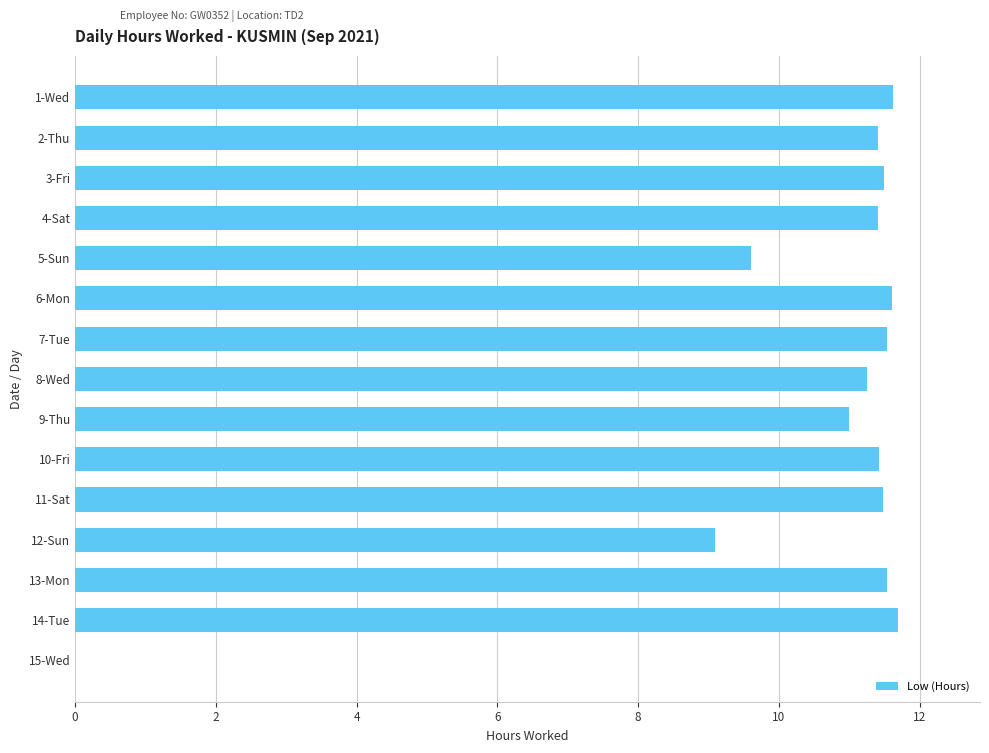

What is the maximum value shown in the chart?

11.7